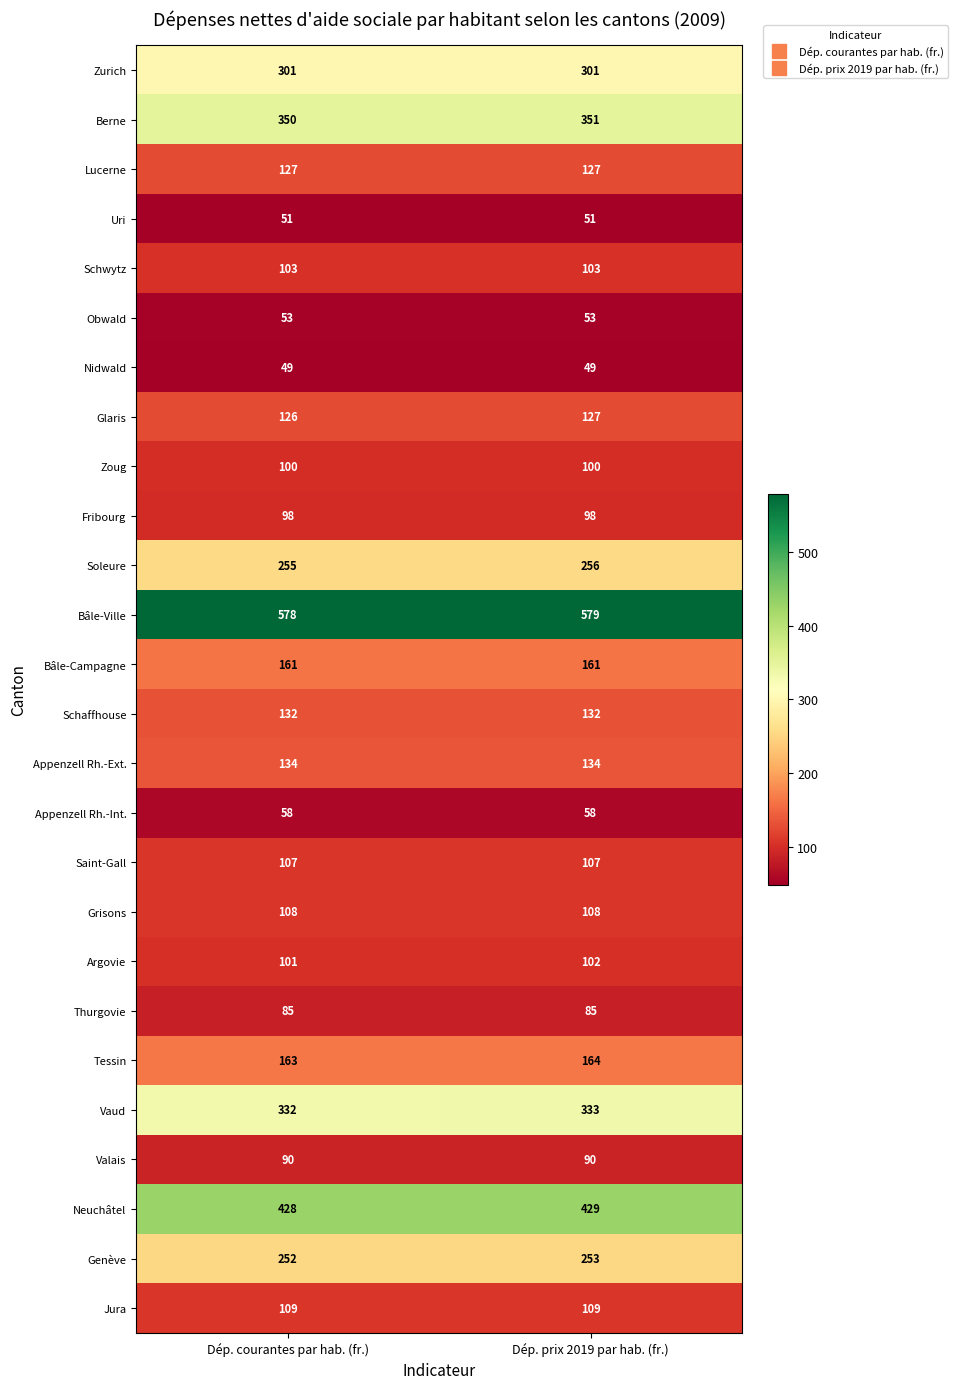

What is the sum of all Grisons values?

216